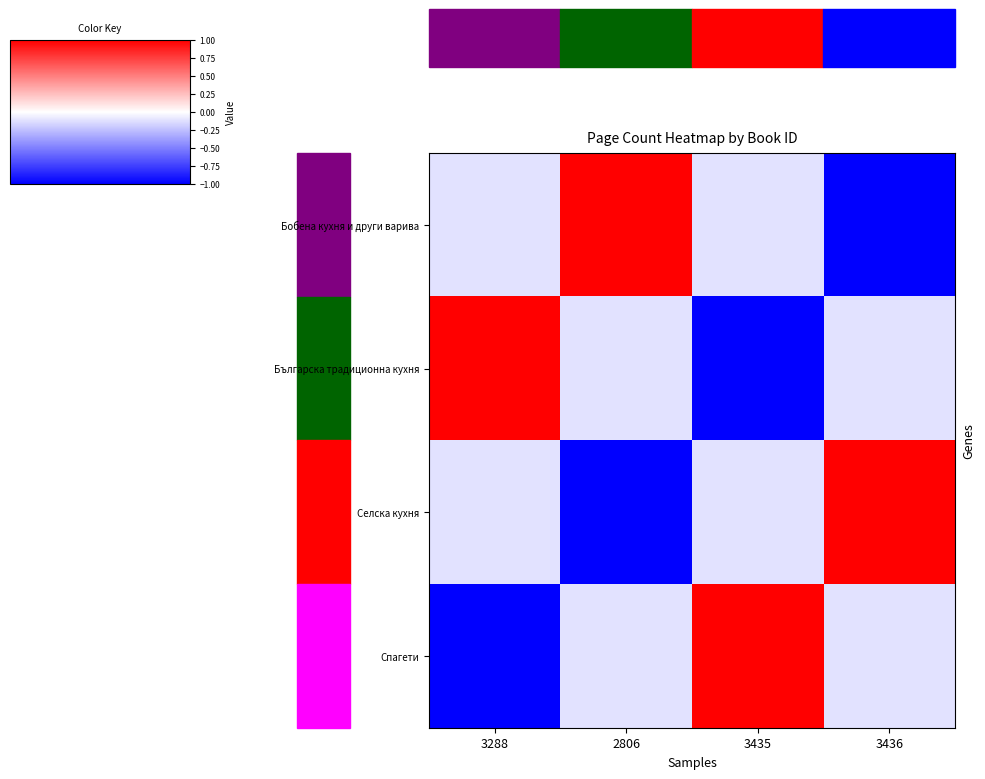

List the series in order of their peak value, lowest first.

Бобена кухня и други варива, Българска традиционна кухня, Селска кухня, Спагети